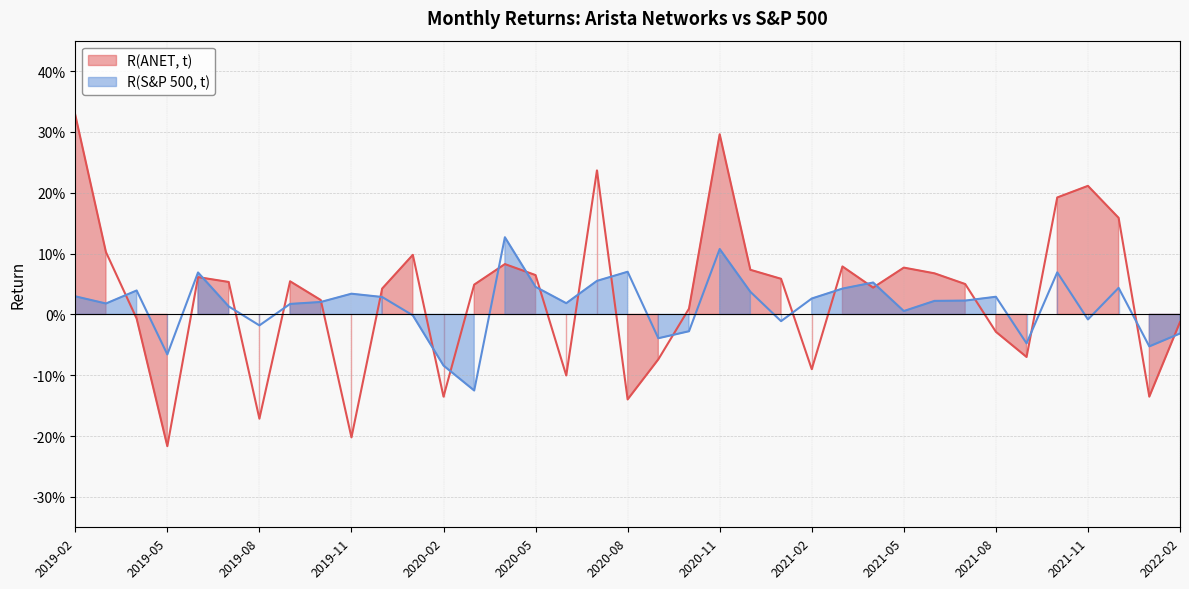

What are all the series names shown in the legend?

R(ANET, t), R(S&P 500, t)